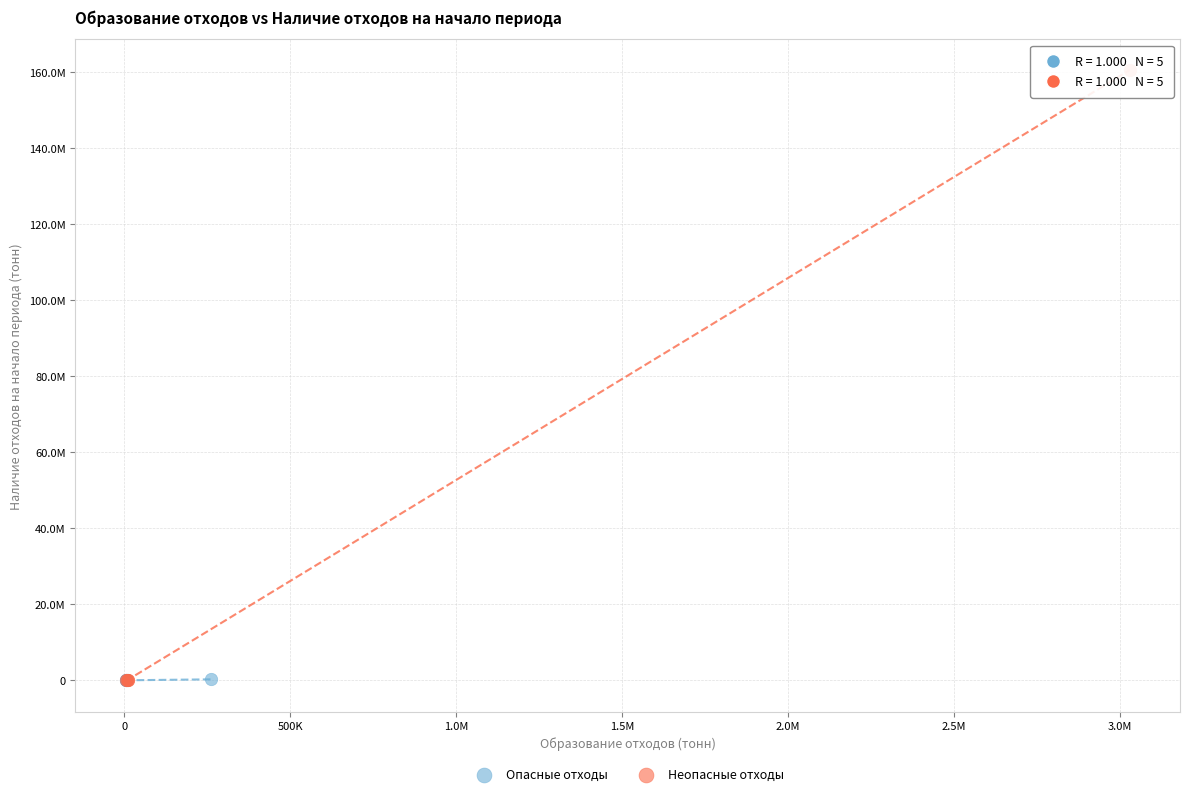

What are all the series names shown in the legend?

Опасные отходы, Неопасные отходы